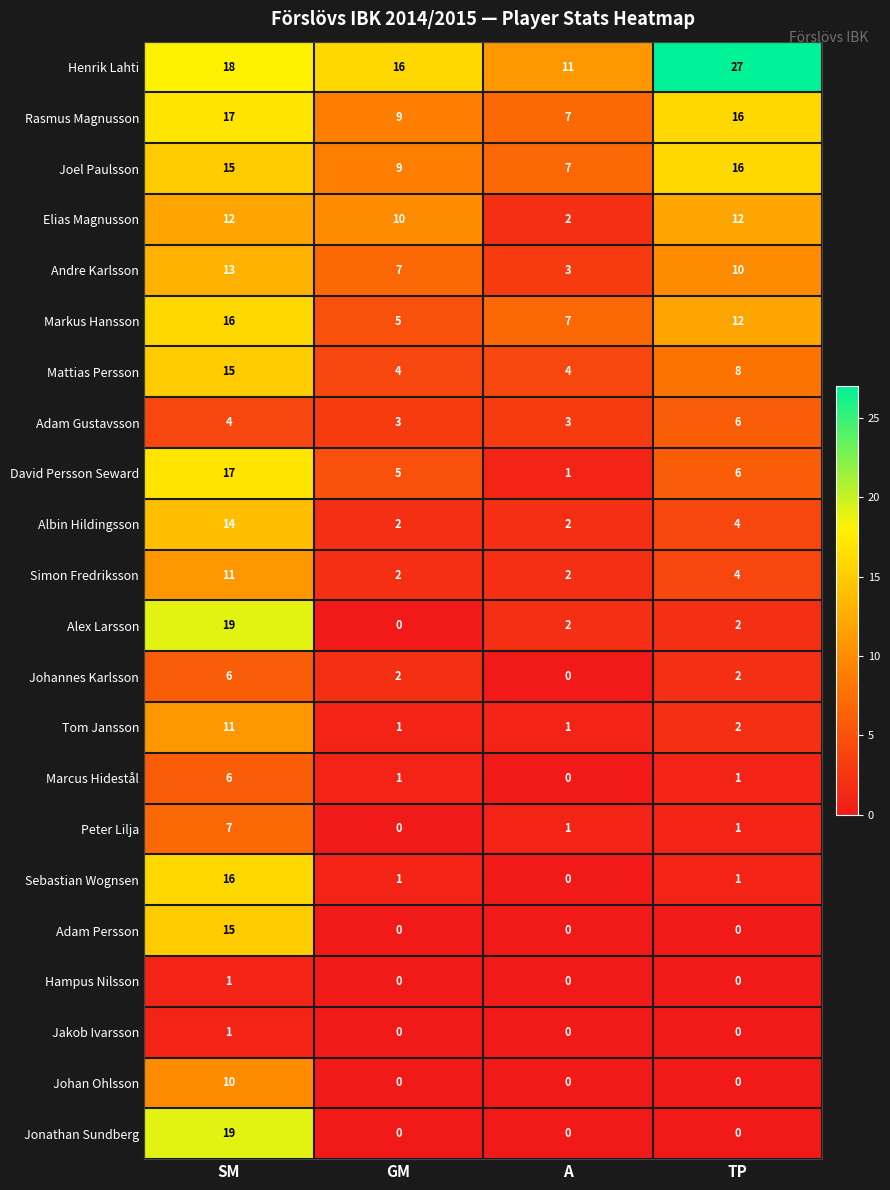

Is it true that Peter Lilja equals 4 at GM?

False